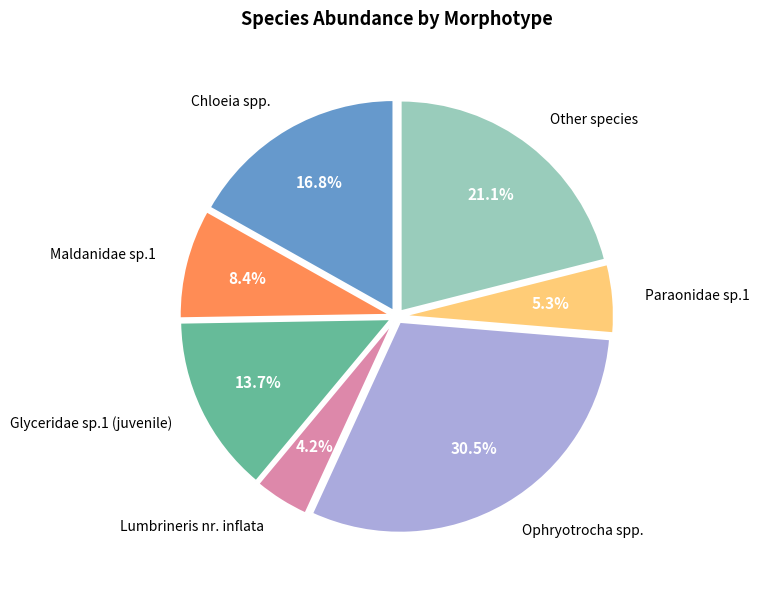

Is it true that Paraonidae sp.1 is 1% of the pie?

False